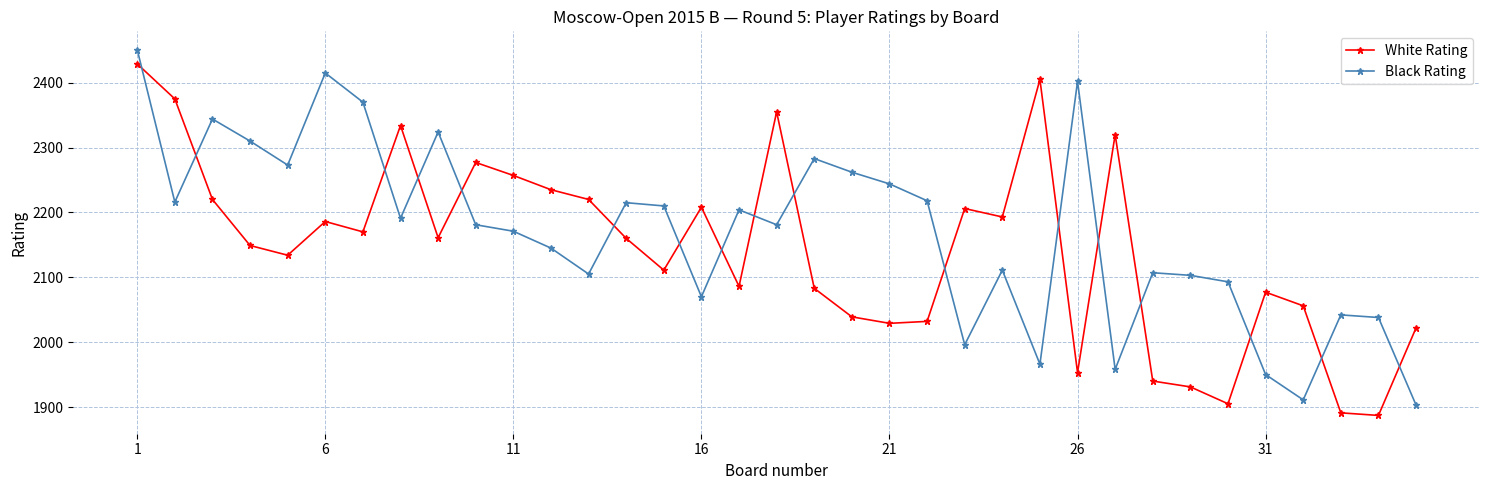

In Black Rating, how many points are lower than both neighbors (excluding endpoints)?

10